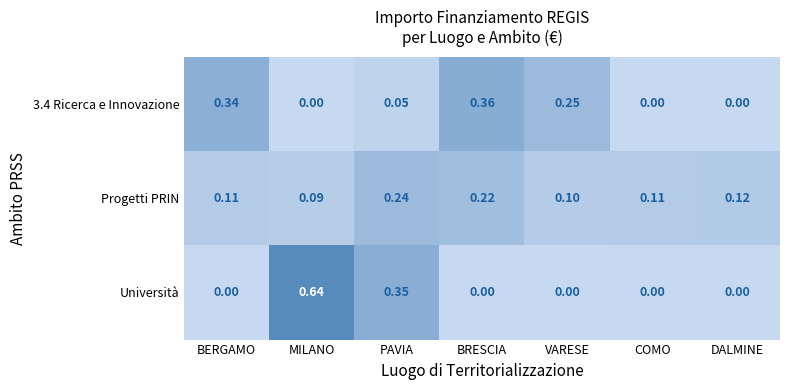

At which category does the chart reach its peak across all series?

MILANO